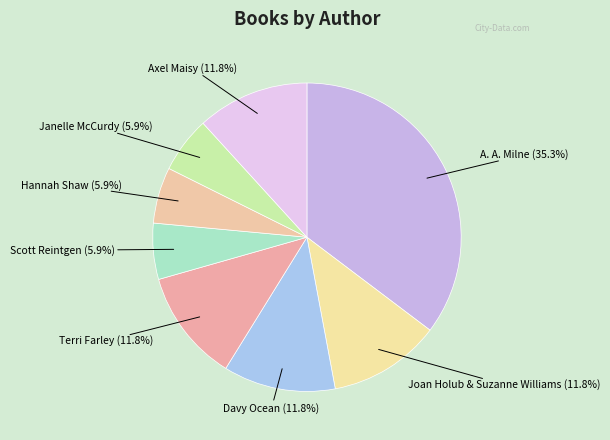

How many segments does this pie chart have?

8